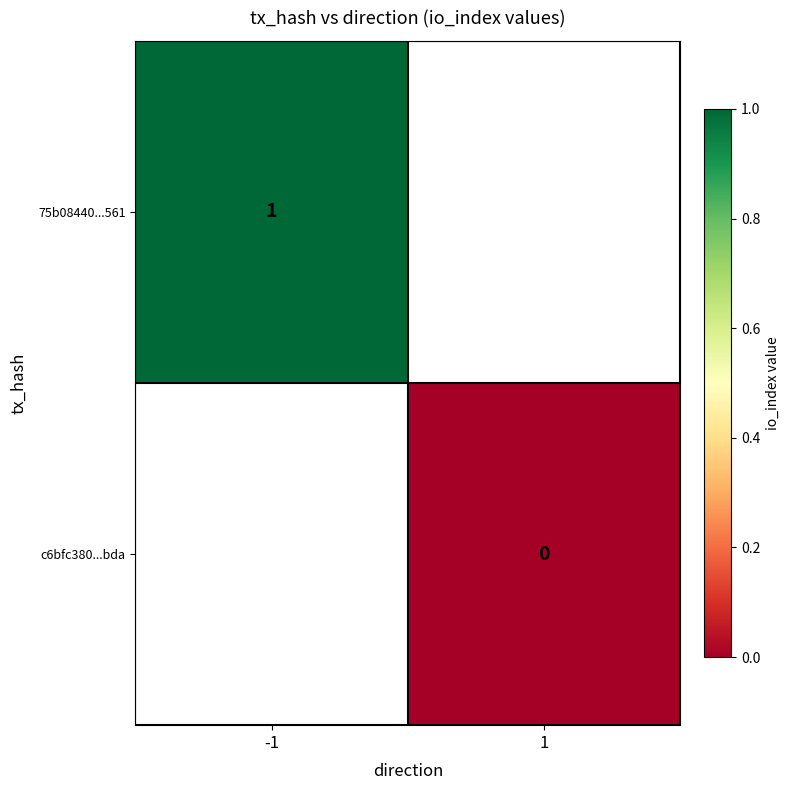

True or false: 75b08440...561 has a value of 0 at -1.

False